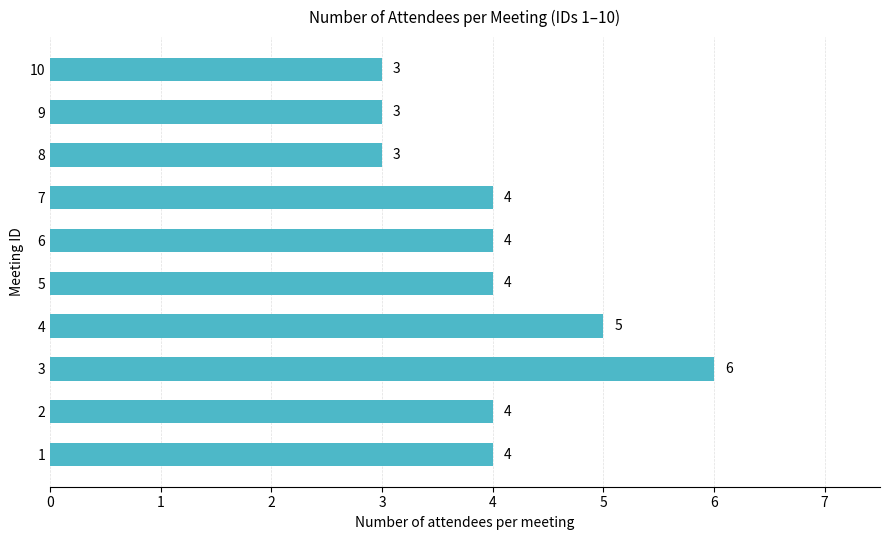

Which label corresponds to the largest value in the chart?

3